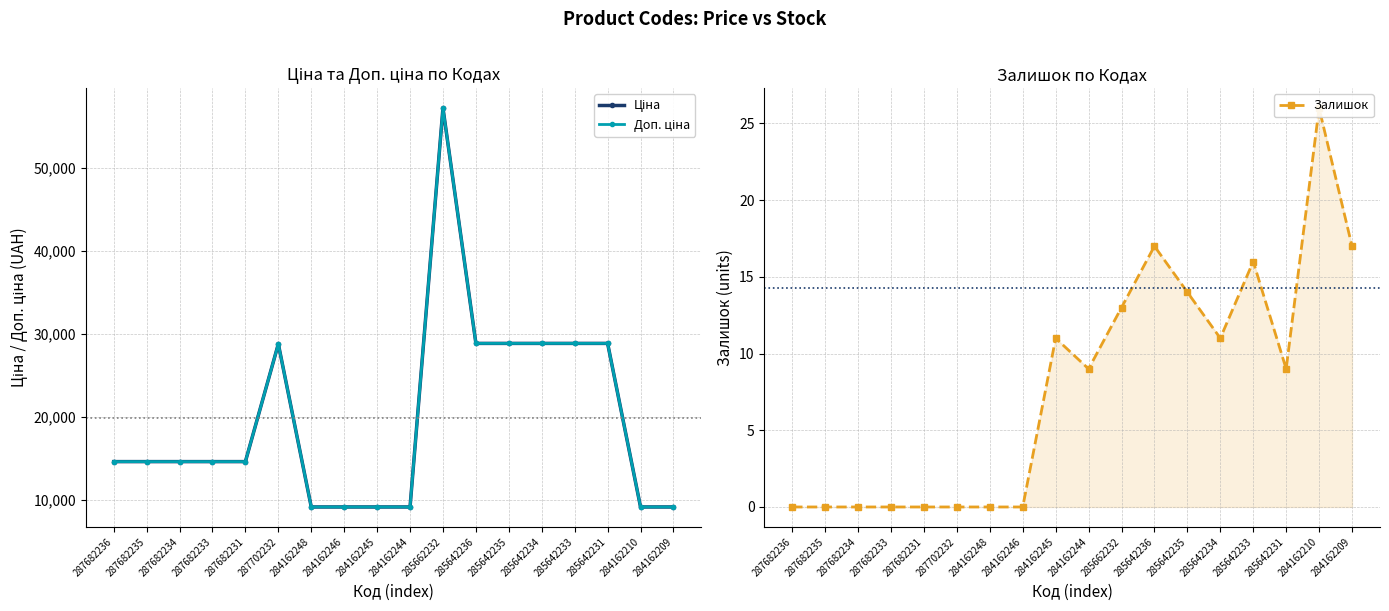

Which series has the largest total across all categories?

Ціна